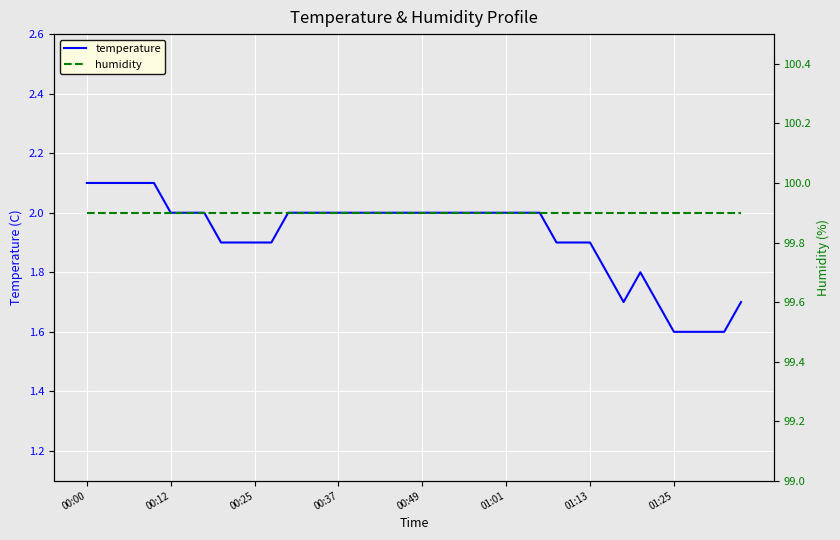

What is the difference between the second highest and second lowest values in the temperature series?

0.5